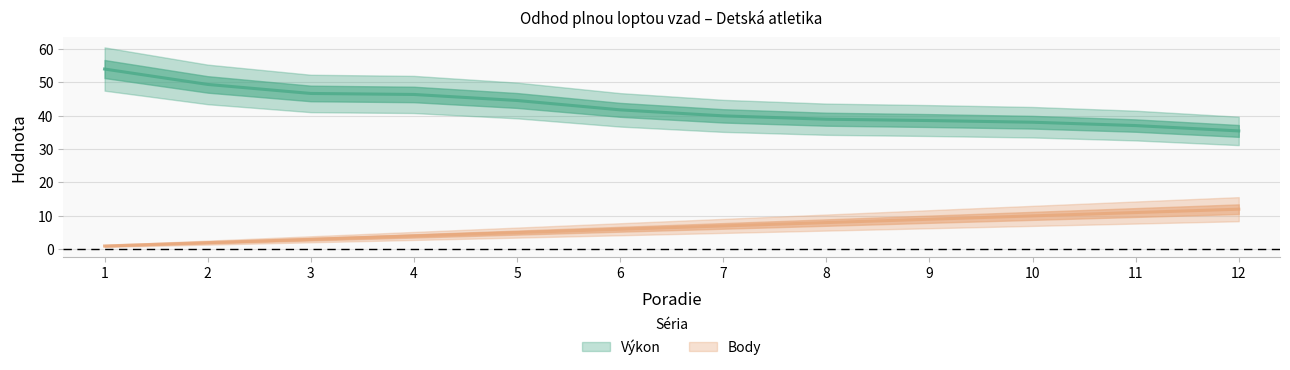

How many distinct data groups are displayed?

2